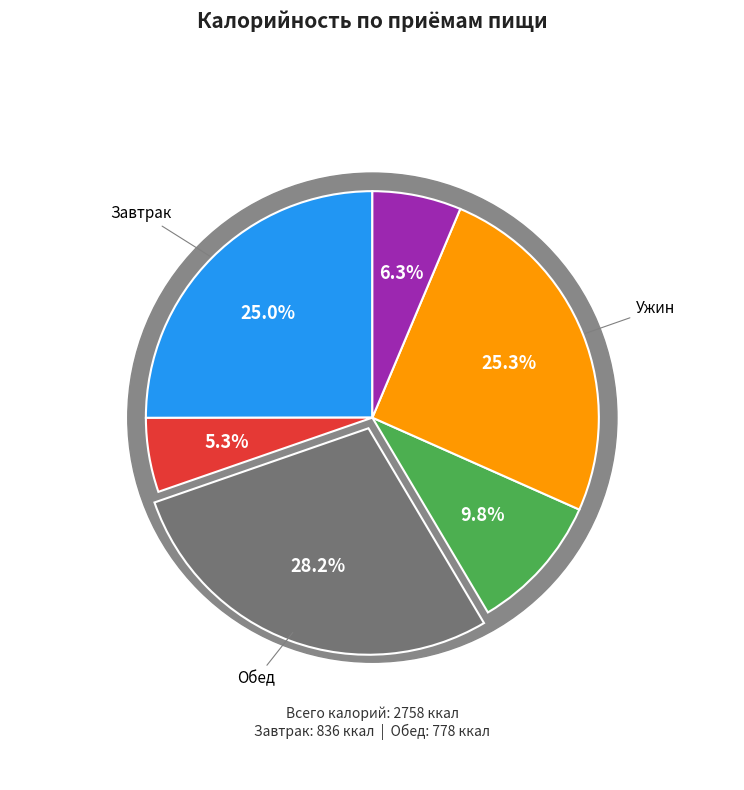

Is it true that ХЛЕБ ПШЕНИЧНЫЙ (завтрак) is 13% of the pie?

False